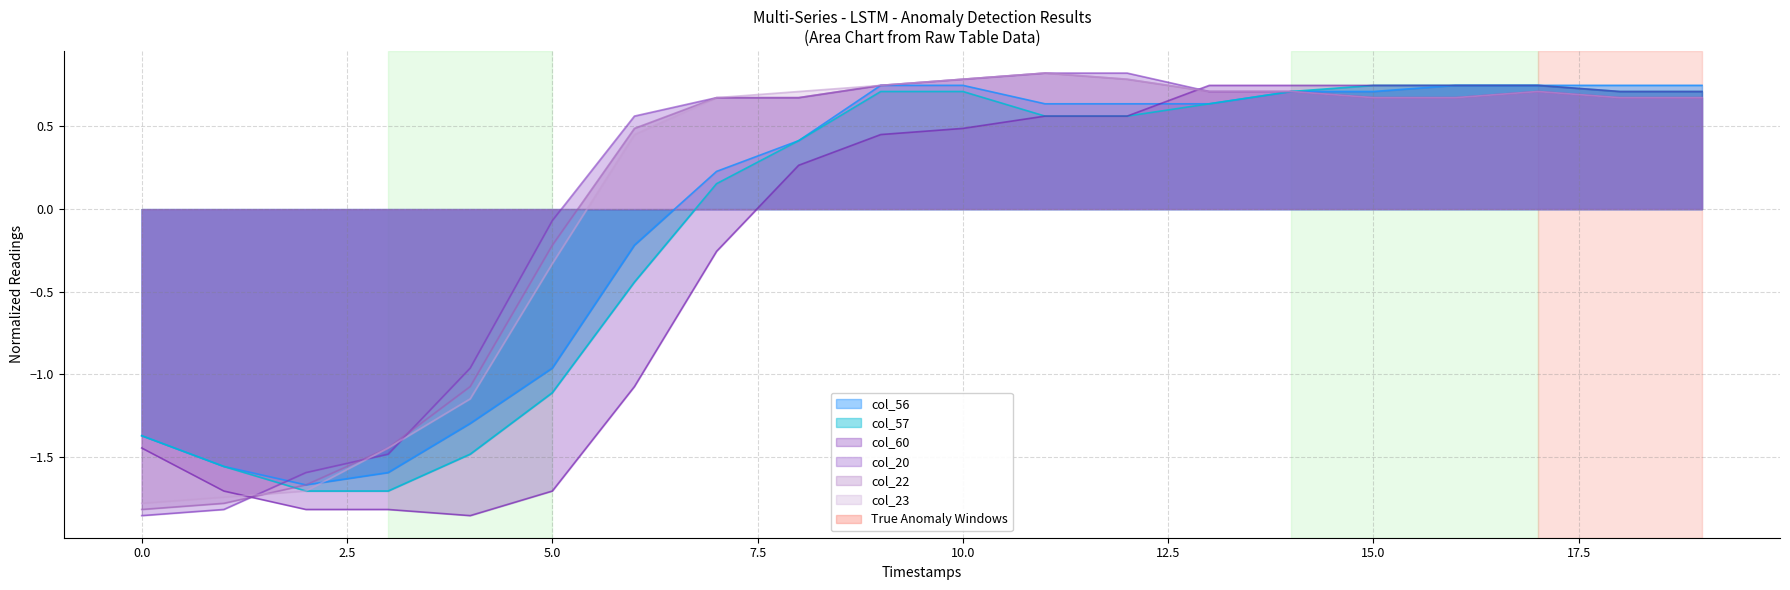

The value of col_57 at 2 is -1.7. True or false?

True